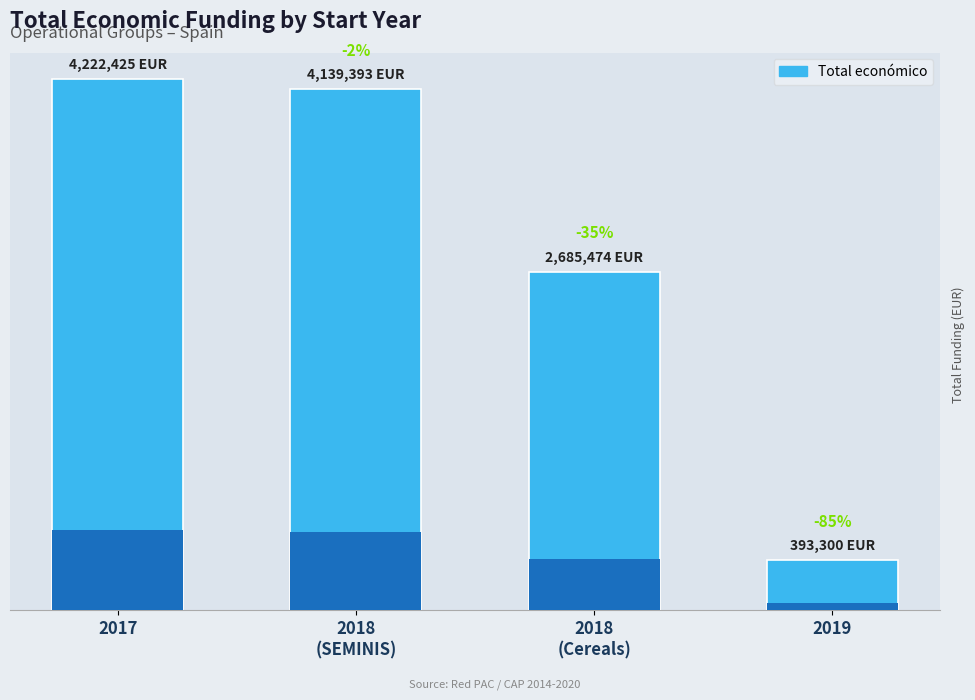

Reading left to right, list all the values displayed in this chart.

2017=4222425	2018
(SEMINIS)=4139393	2018
(Cereals)=2685474	2019=393300